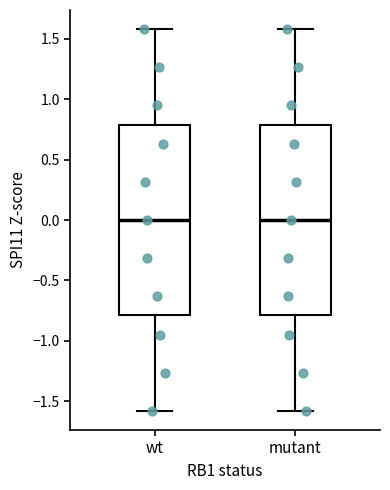

Reading left to right, read every box against the y-axis: the position of its median line, the range the box covers, and the ends of its whiskers. The values are not printed on the chart, so give them approximately, as read against the axis.

wt: median 0.0, box -0.8 to 0.8, whiskers -1.6 to 1.6
mutant: median 0.0, box -0.8 to 0.8, whiskers -1.6 to 1.6